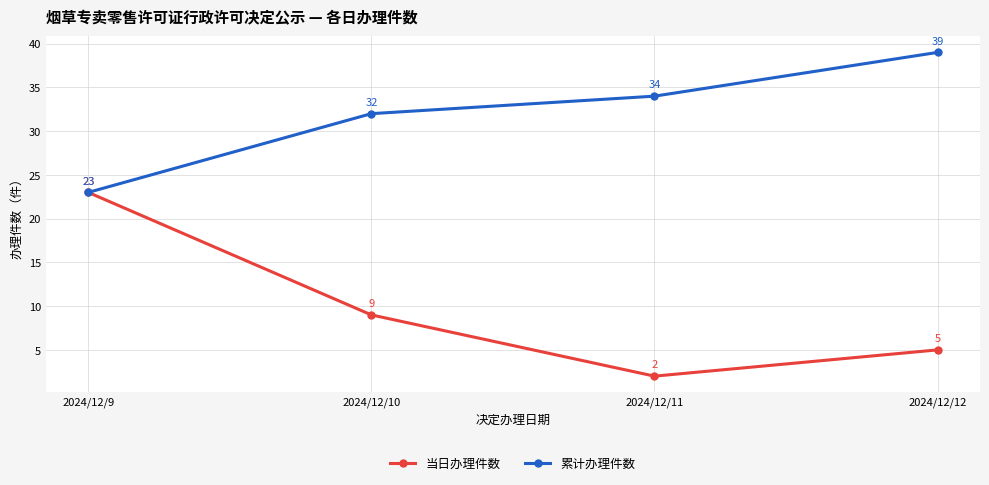

Which series has the largest range (max minus min)?

当日办理件数